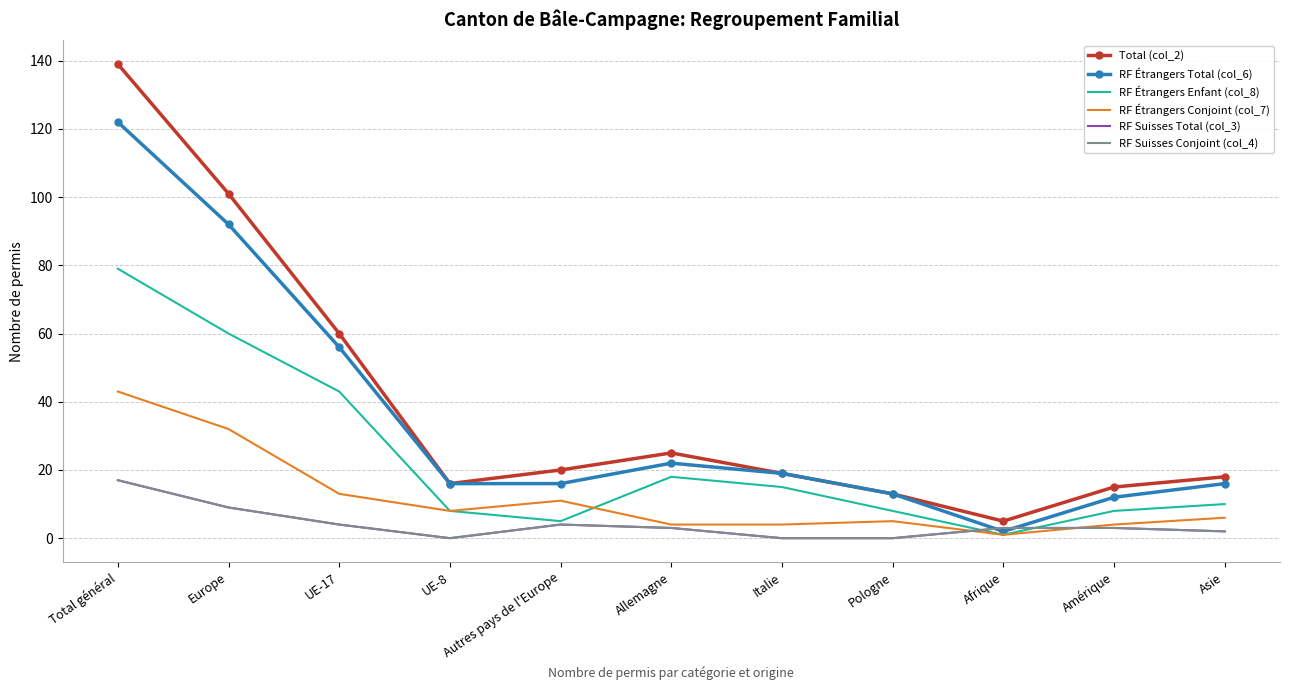

What are all the series names shown in the legend?

Total (col_2), RF Étrangers Total (col_6), RF Étrangers Enfant (col_8), RF Étrangers Conjoint (col_7), RF Suisses Total (col_3), RF Suisses Conjoint (col_4)